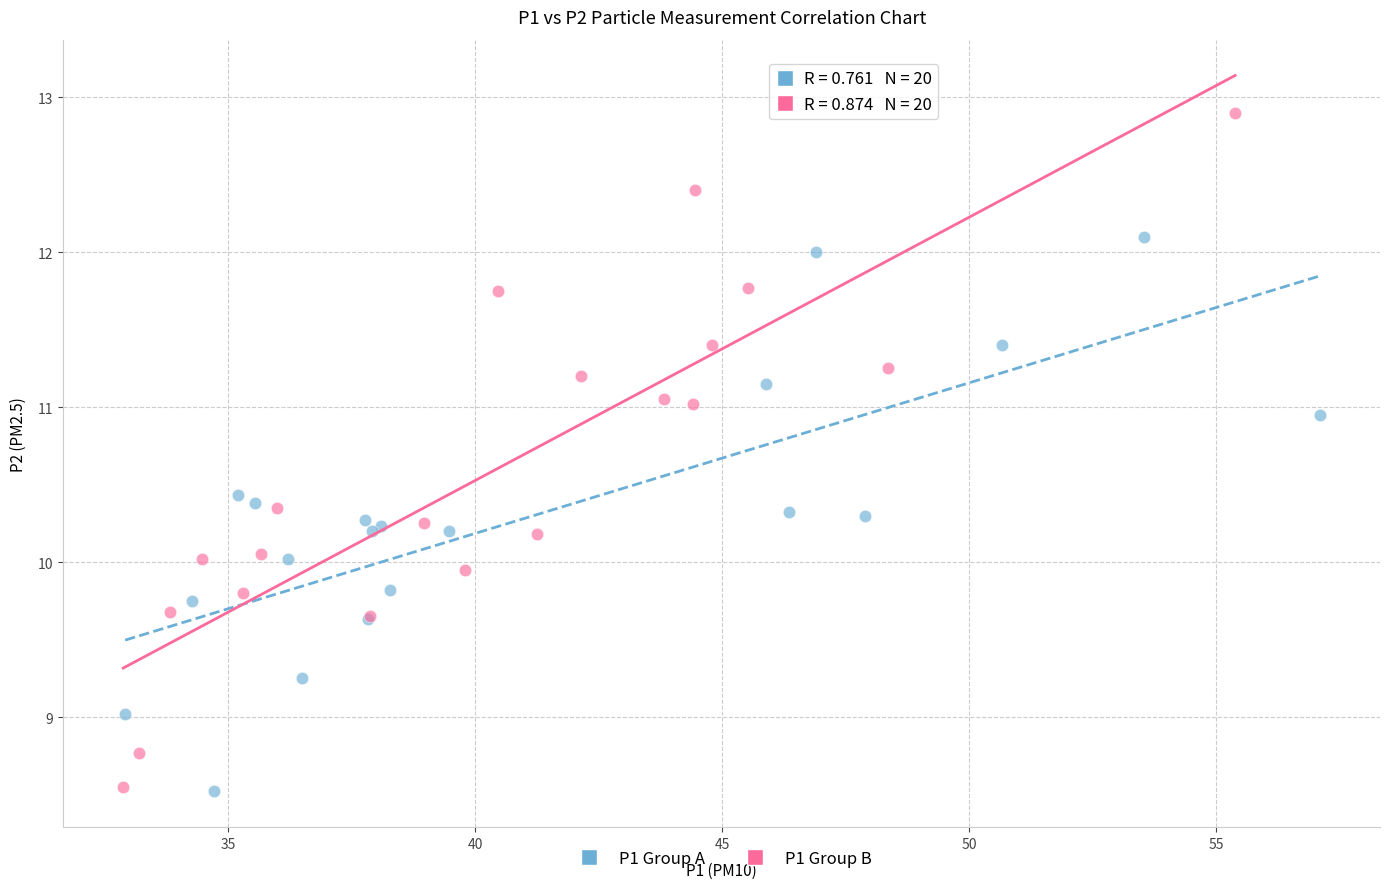

Which series has the widest spread of Y values?

P1 Group B